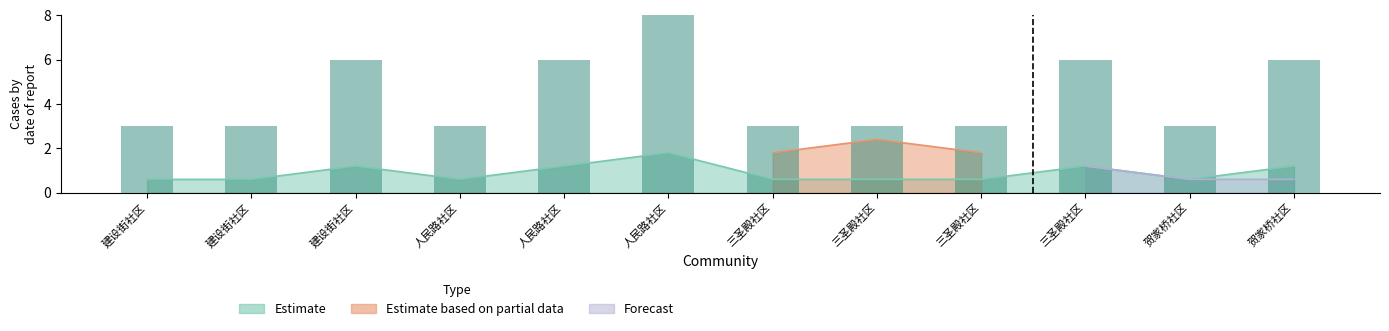

Reading right to left, extract all data points from this chart.

6	3	6	3	3	3	9	6	3	6	3	3